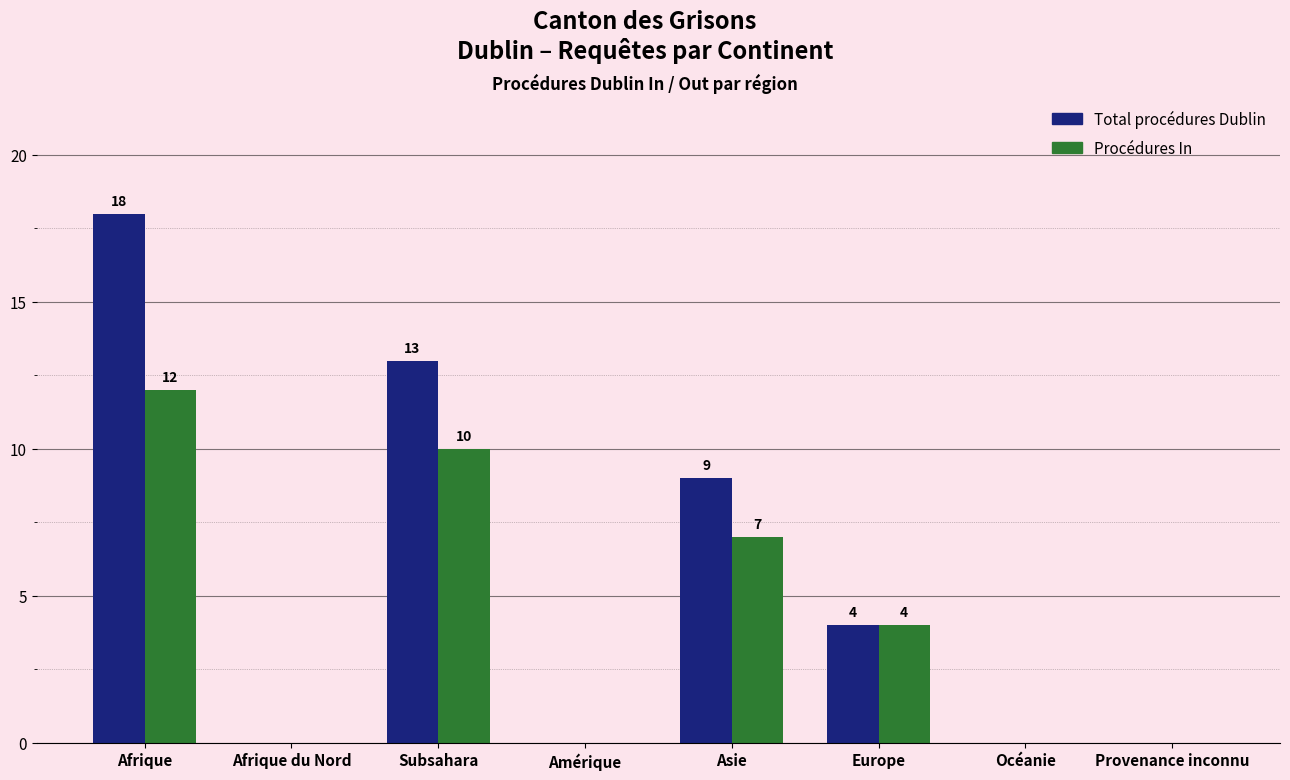

The Procédures In series shows 13 at Subsahara. True or false?

False